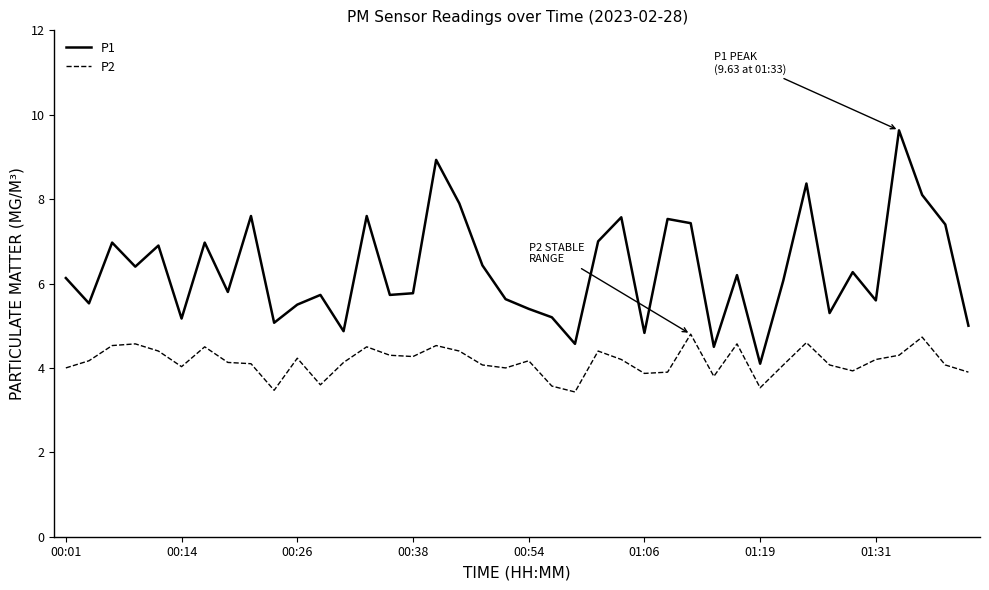

List the series in order of their peak value, highest first.

P1, P2